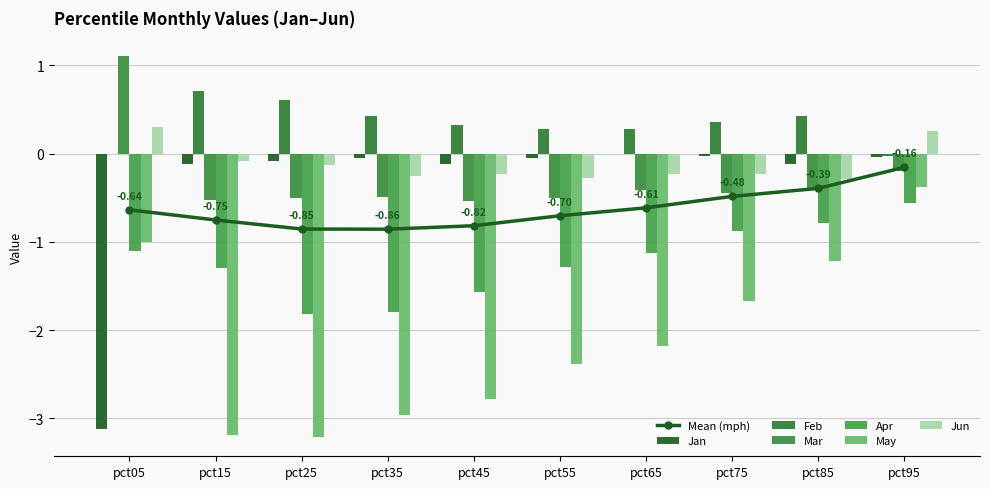

At which category does the chart reach its peak across all series?

pct05